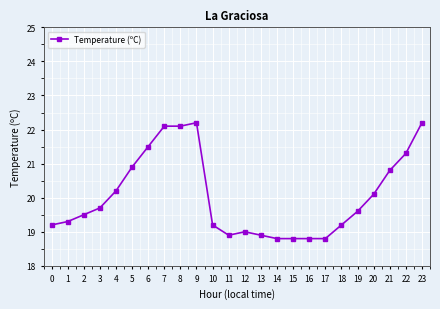

What is the value of the 15th point from the left?

18.8